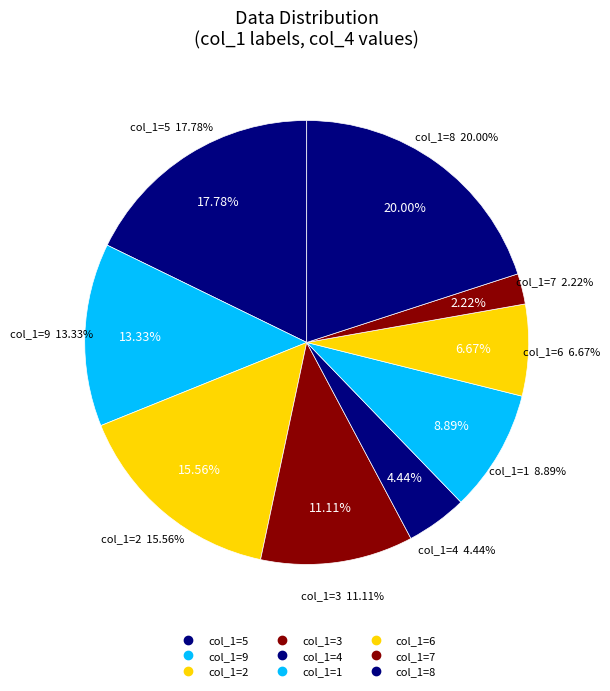

Which category has the smallest portion of the pie?

7